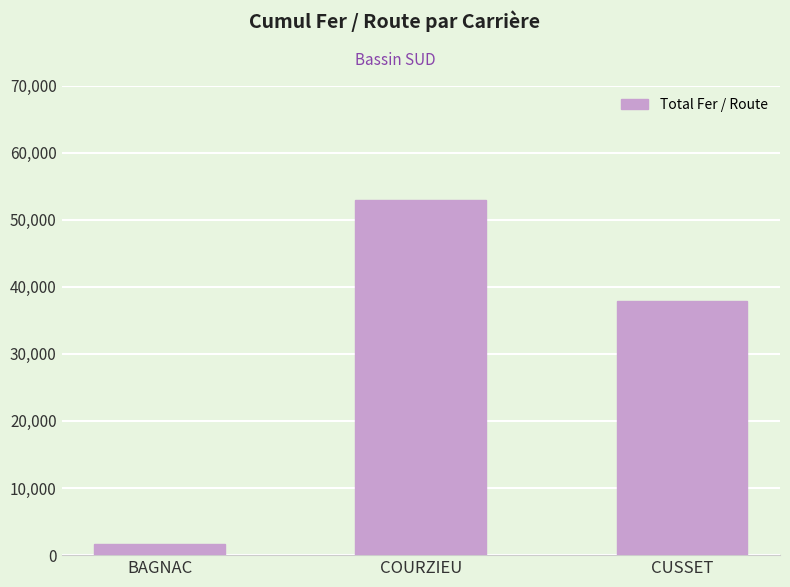

Which category has the highest value across all series?

COURZIEU